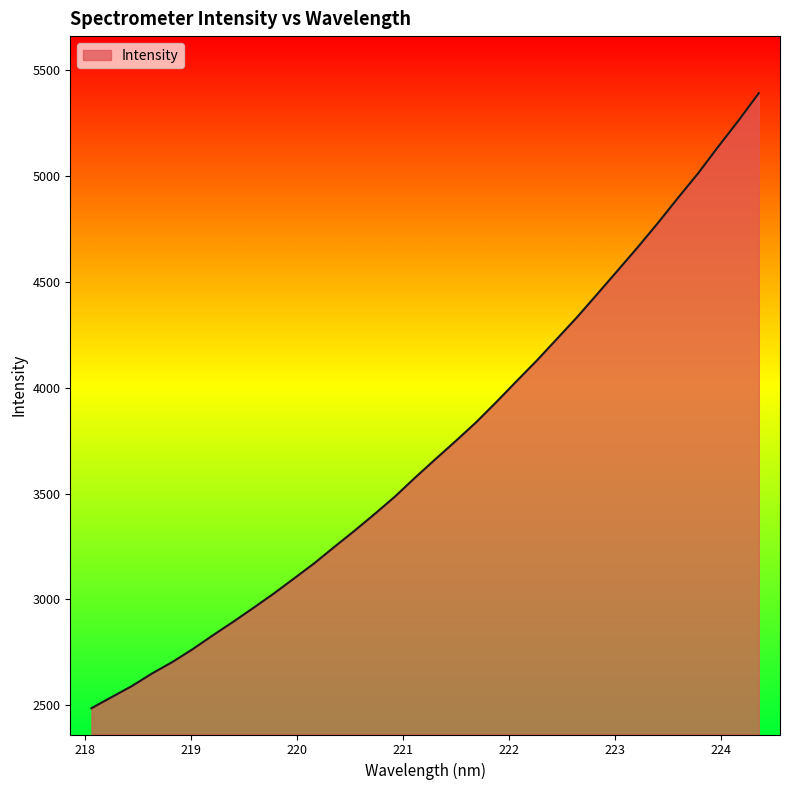

What is the minimum value shown in the chart?

2486.2